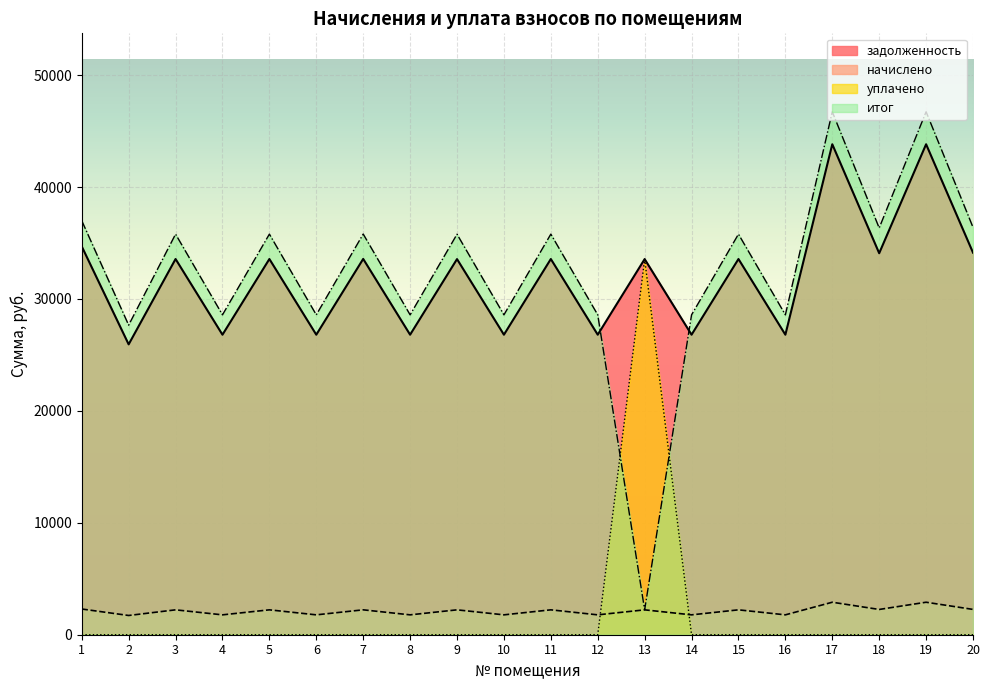

Rank the categories by уплачено value from lowest to highest.

1, 2, 3, 4, 5, 6, 7, 8, 9, 10, 11, 12, 14, 15, 16, 17, 18, 19, 20, 13